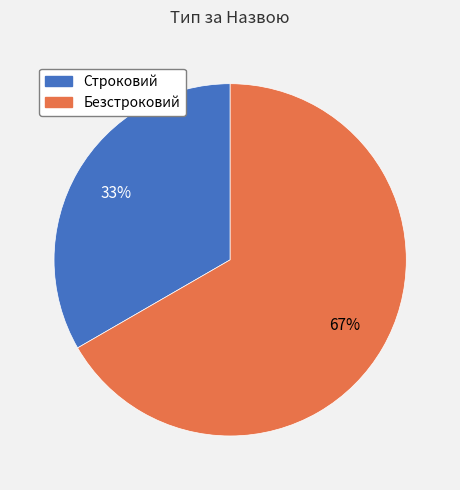

What percentage is the Безстроковий slice, to the nearest percent?

67%